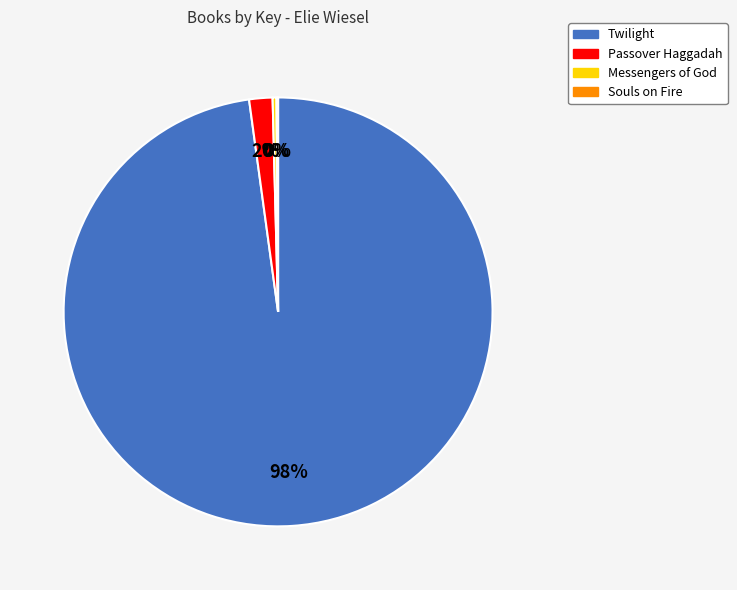

Does Messengers of God account for over 50% of the chart?

No